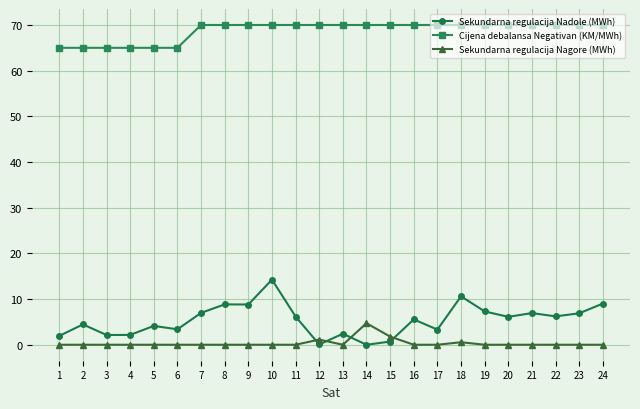

True or false: Sekundarna regulacija Nadole (MWh) has more than 2 interior local peaks.

True